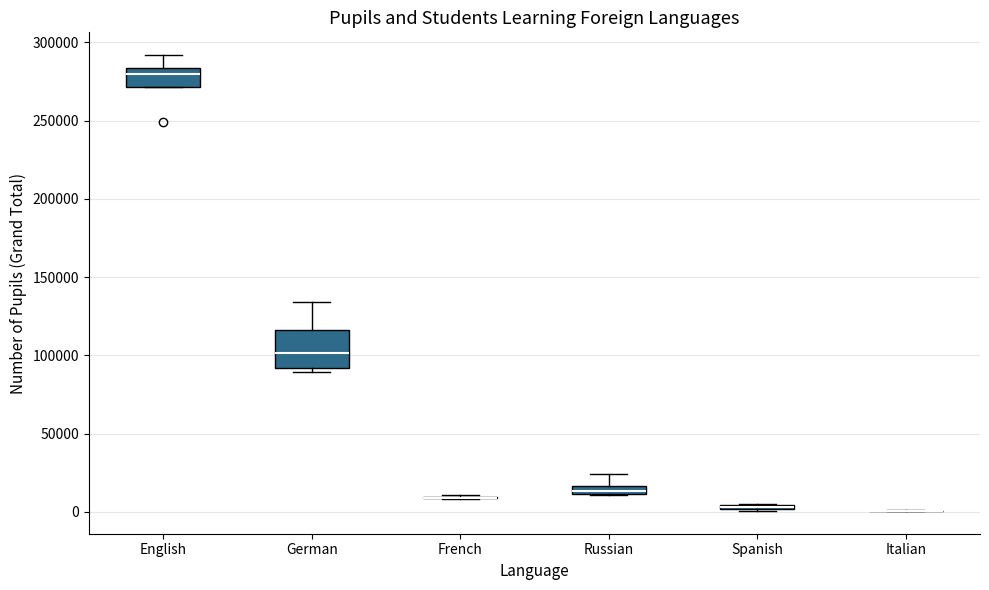

Comparing the boxes themselves (not the whiskers), which one is the tallest?

German